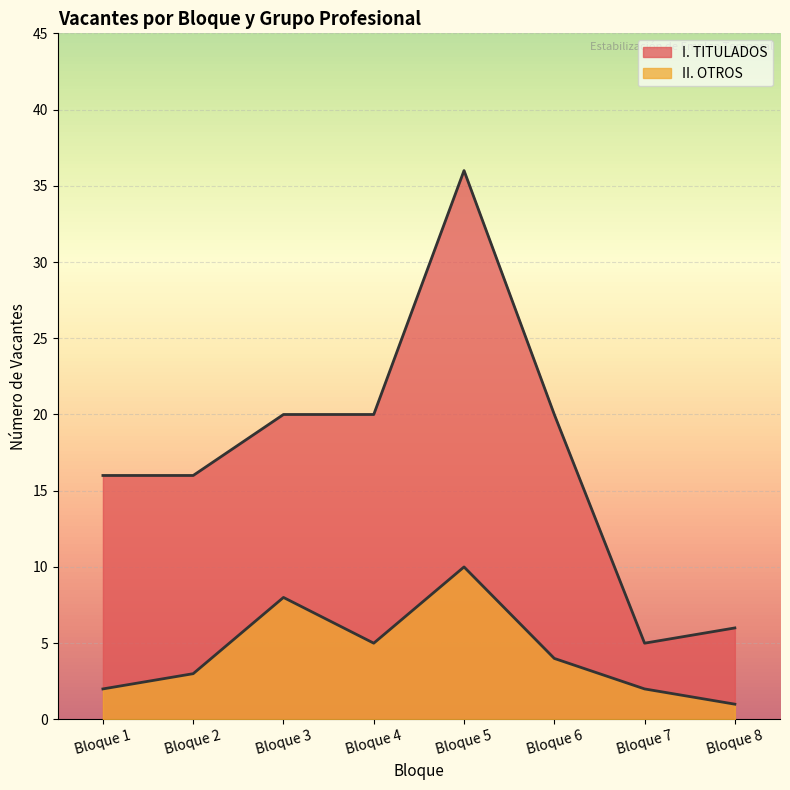

Reading right to left, extract all data points from this chart.

I. TITULADOS: Bloque 8=6	Bloque 7=5	Bloque 6=20	Bloque 5=36	Bloque 4=20	Bloque 3=20	Bloque 2=16	Bloque 1=16
II. OTROS: Bloque 8=1	Bloque 7=2	Bloque 6=4	Bloque 5=10	Bloque 4=5	Bloque 3=8	Bloque 2=3	Bloque 1=2